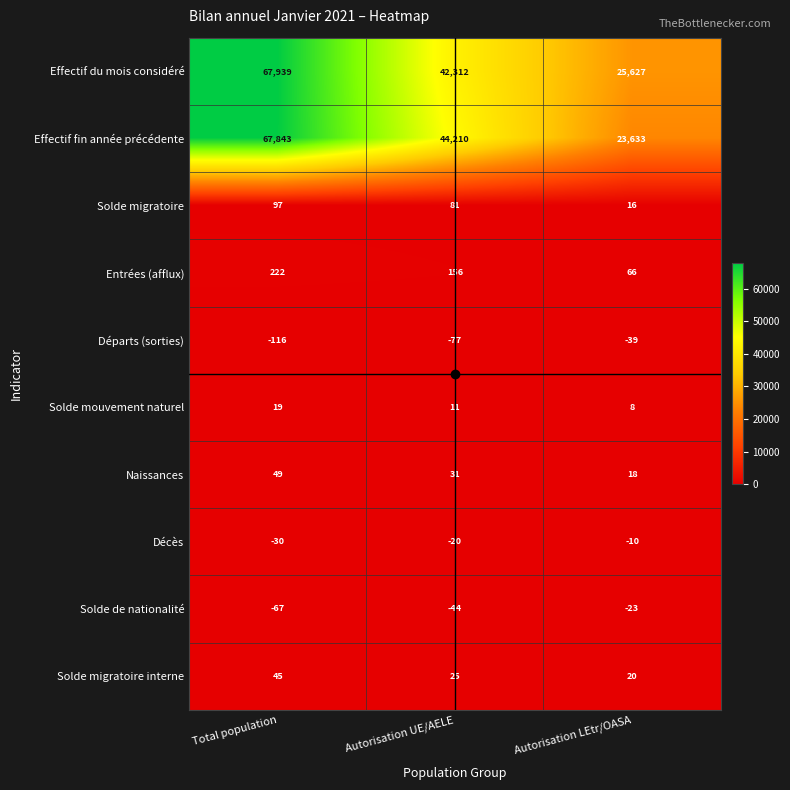

True or false: Entrées (afflux) has a value of 66 at Autorisation LEtr/OASA.

True